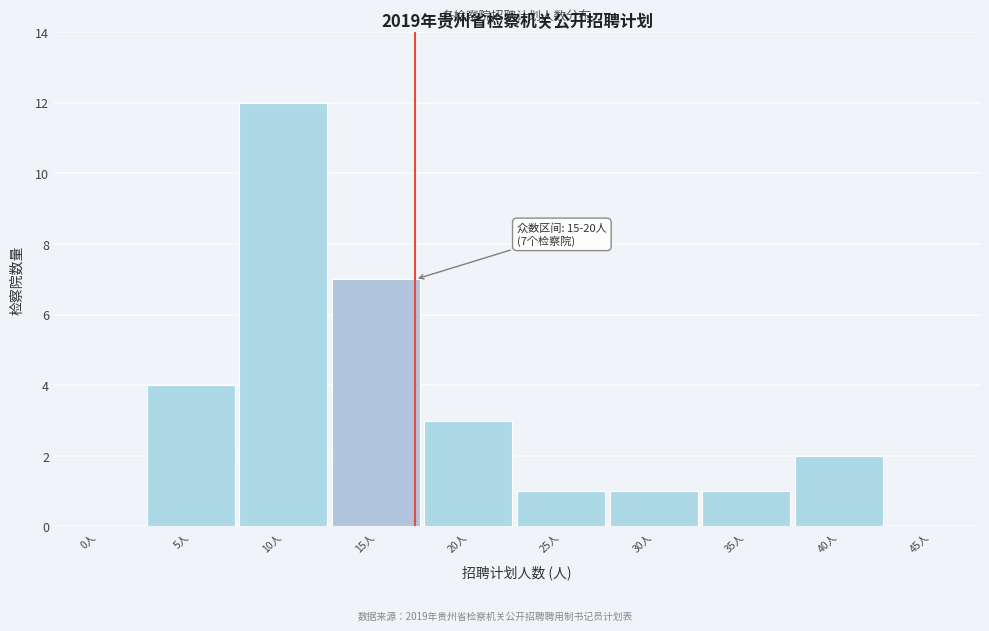

Reading left to right, extract all data points from this chart.

0人=0	5人=4	10人=12	15人=7	20人=3	25人=1	30人=1	35人=1	40人=2	45人=0